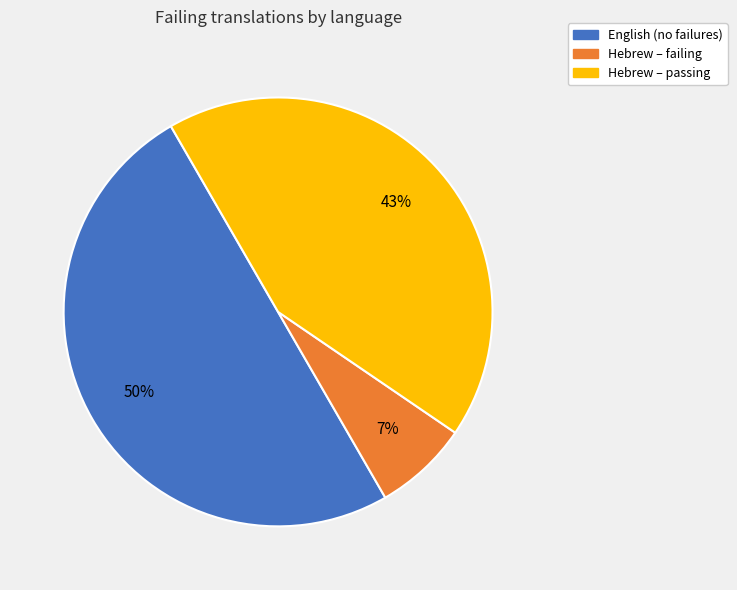

To the nearest percent, what is the difference between the largest and smallest slice percentages?

43%